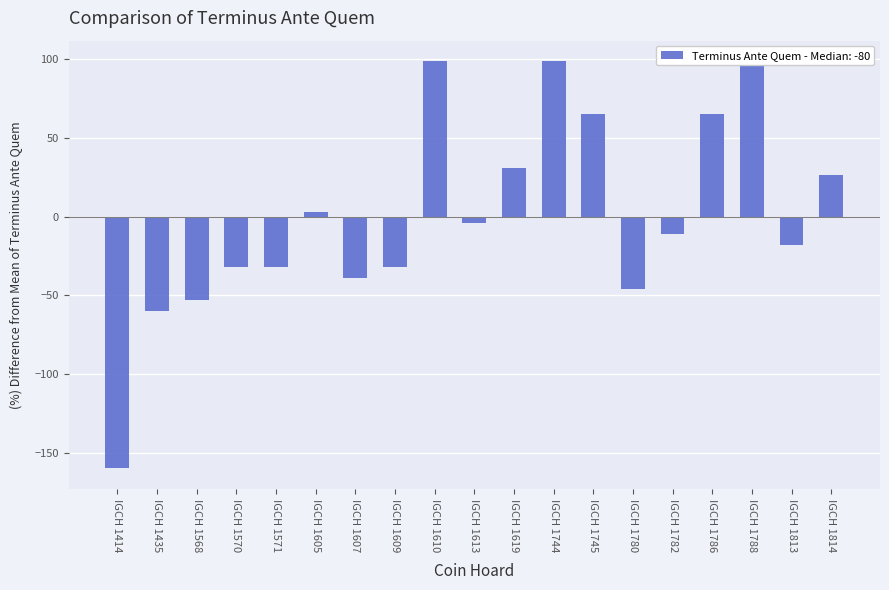

What is the change in value from IGCH 1613 to IGCH 1745?

+69.4